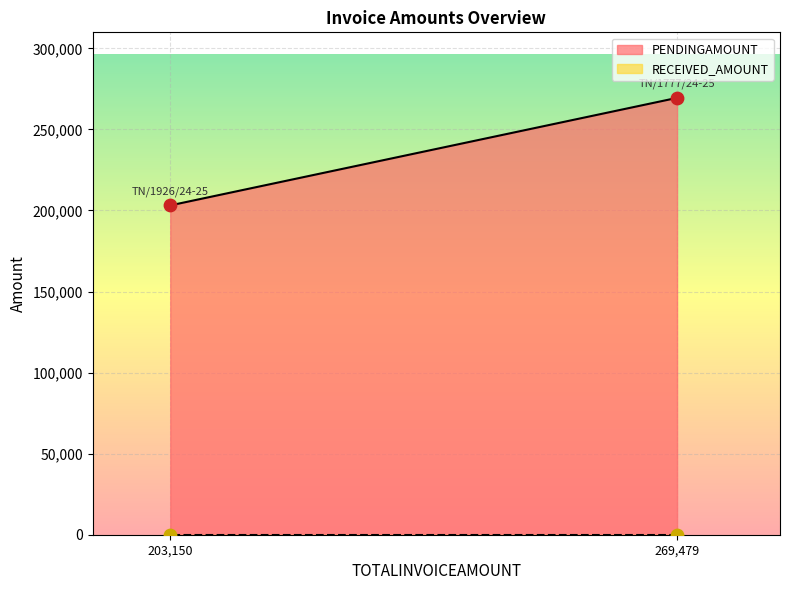

Which series has the largest total across all categories?

PENDINGAMOUNT